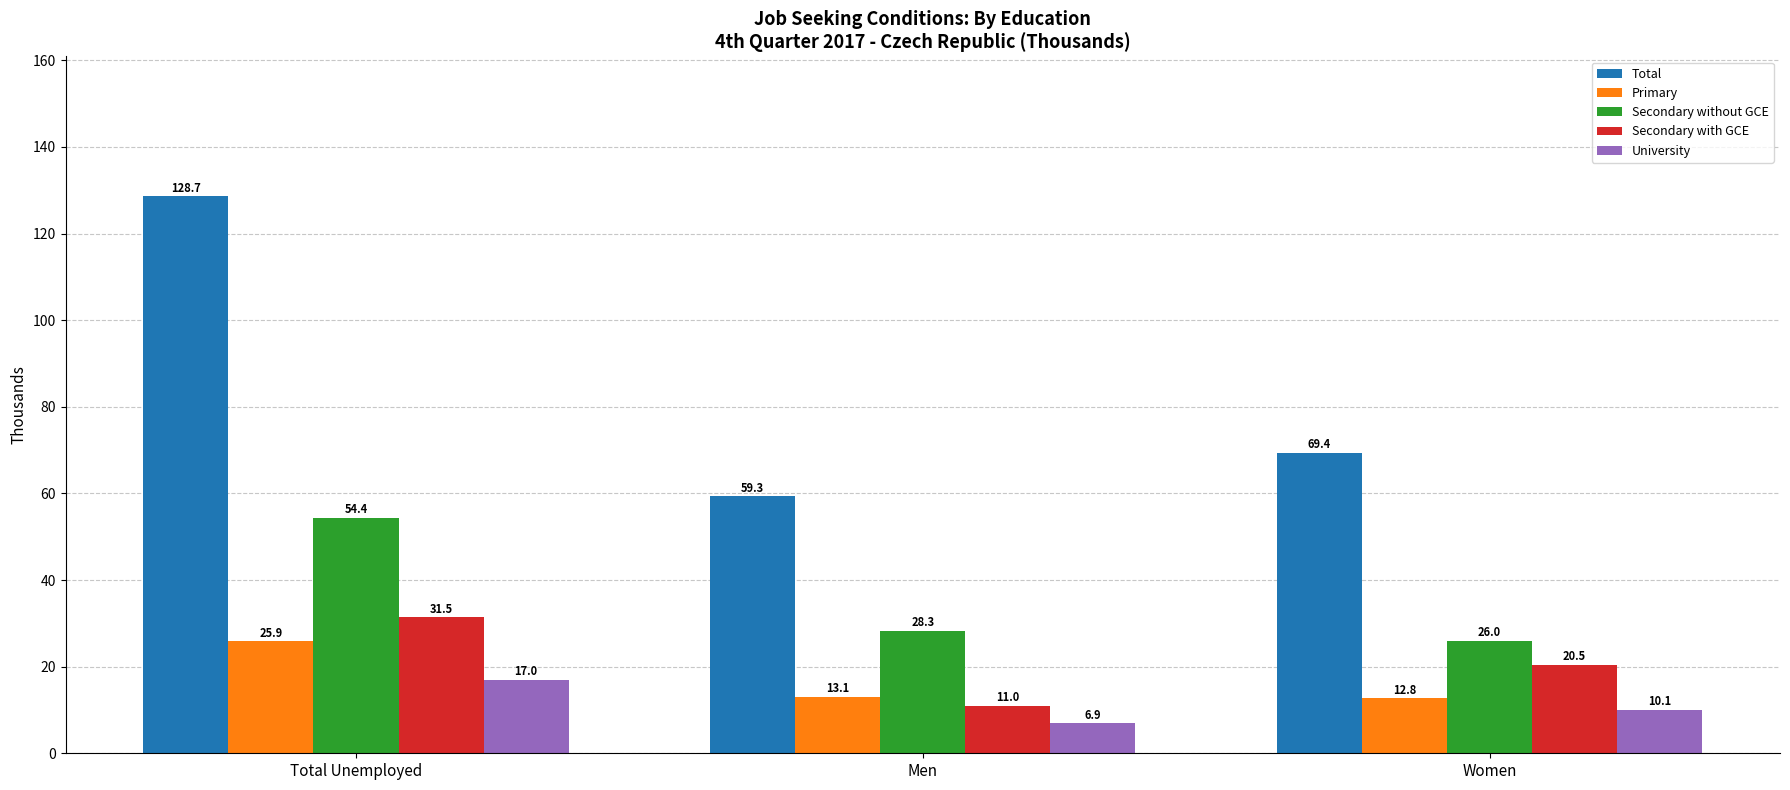

At which label does Total first exceed 69?

Total Unemployed